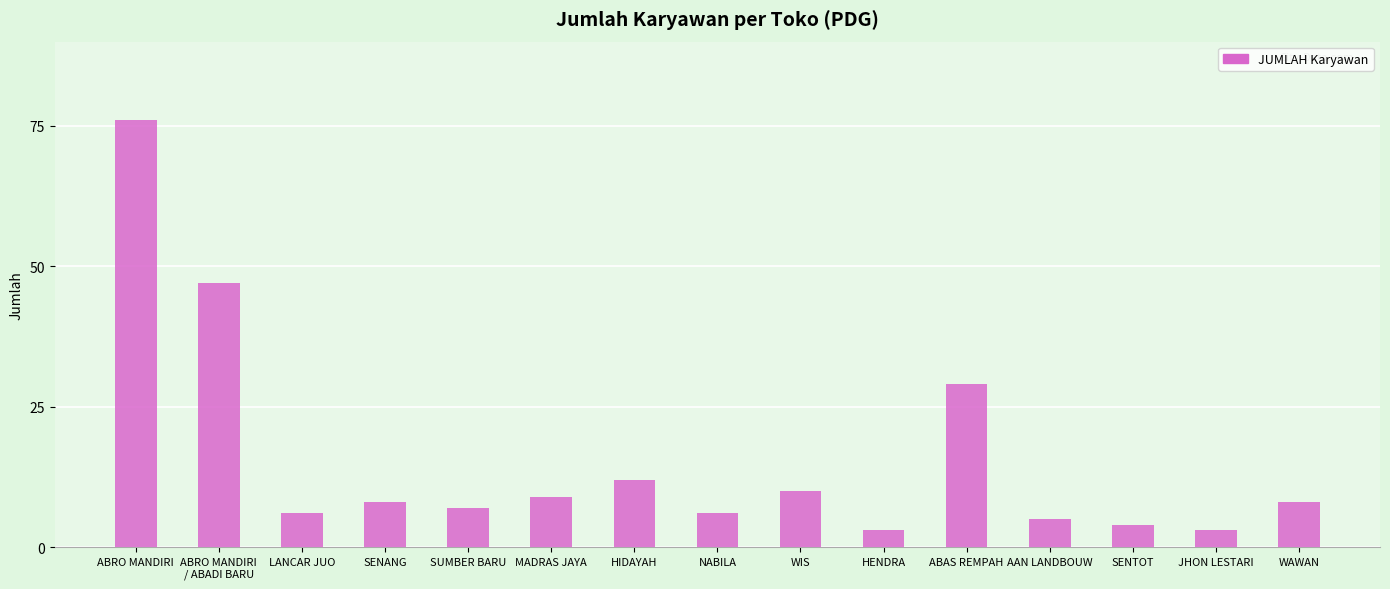

Which label corresponds to the largest value in the chart?

ABRO MANDIRI